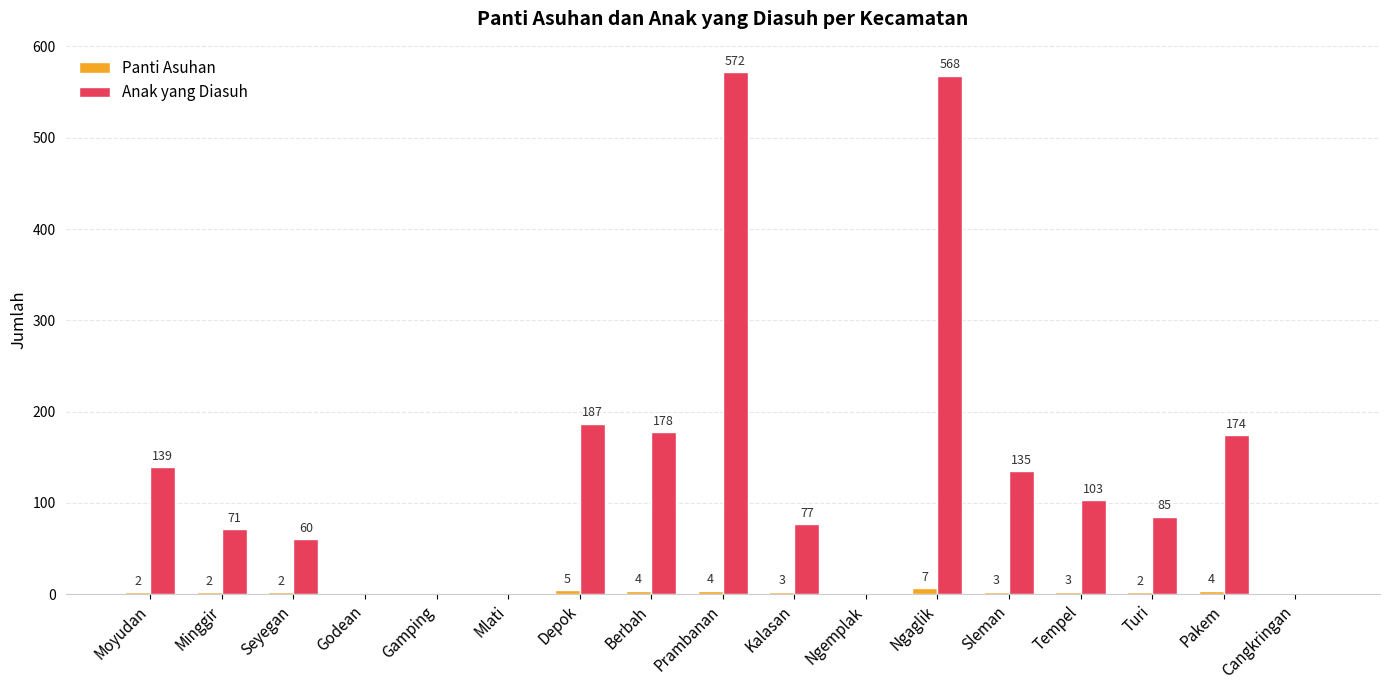

Reading right to left, extract all data points from this chart.

Panti Asuhan: 0	4	2	3	3	7	0	3	4	4	5	0	0	0	2	2	2
Anak yang Diasuh: 0	174	85	103	135	568	0	77	572	178	187	0	0	0	60	71	139